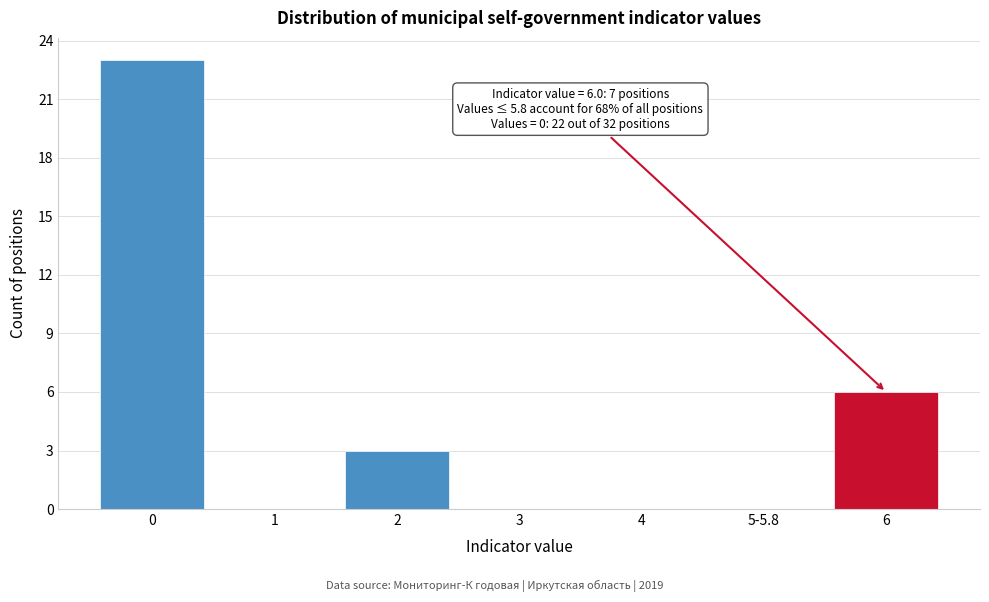

Reading left to right, extract all data points from this chart.

0=23	1=0	2=3	3=0	4=0	5-5.8=0	6=6